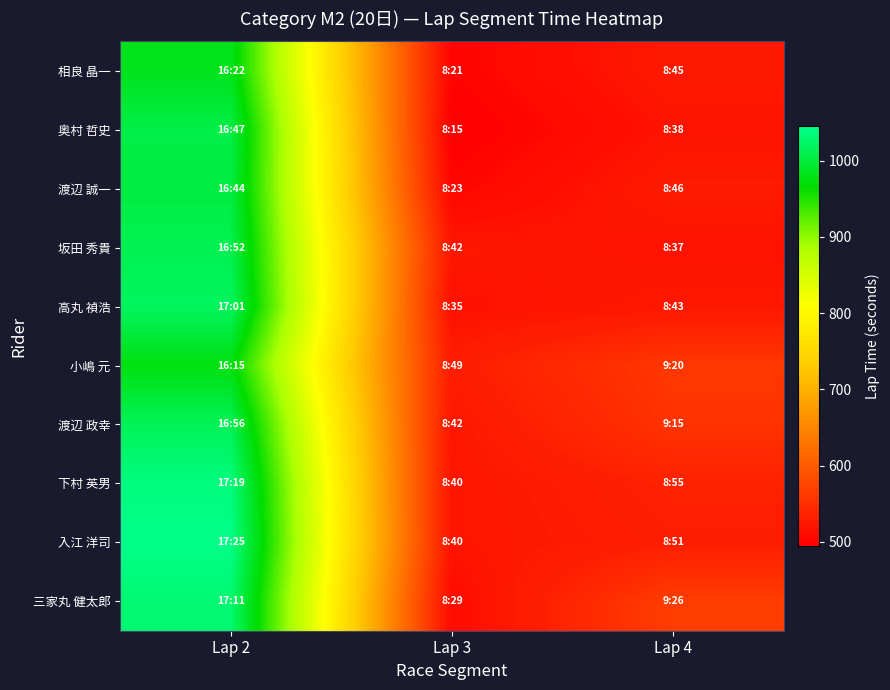

At which category is the sum across all series the highest?

Lap 2